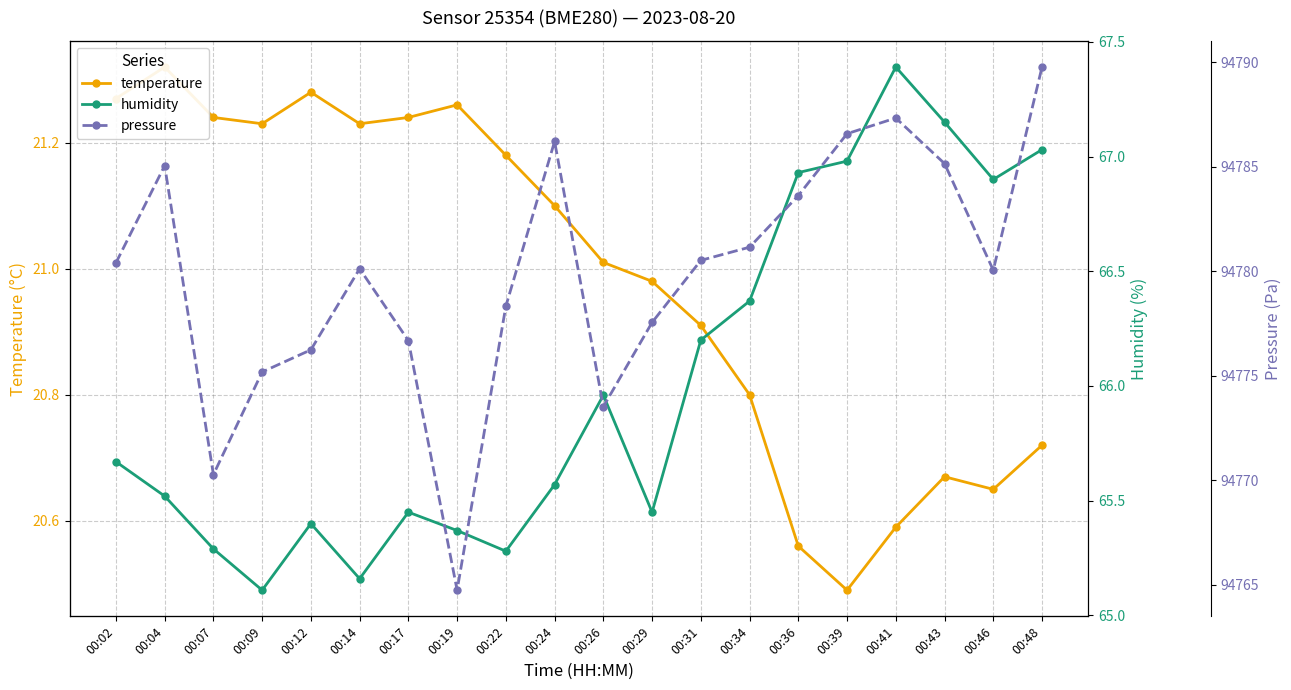

Which series has the largest range (max minus min)?

pressure